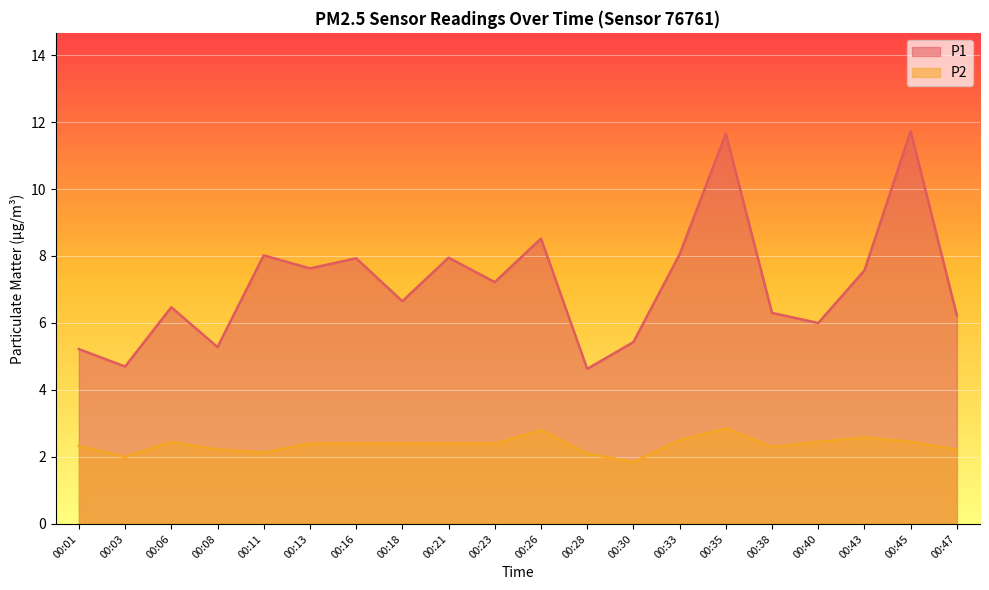

What is the spread (max minus min) of values at 00:16?

5.5